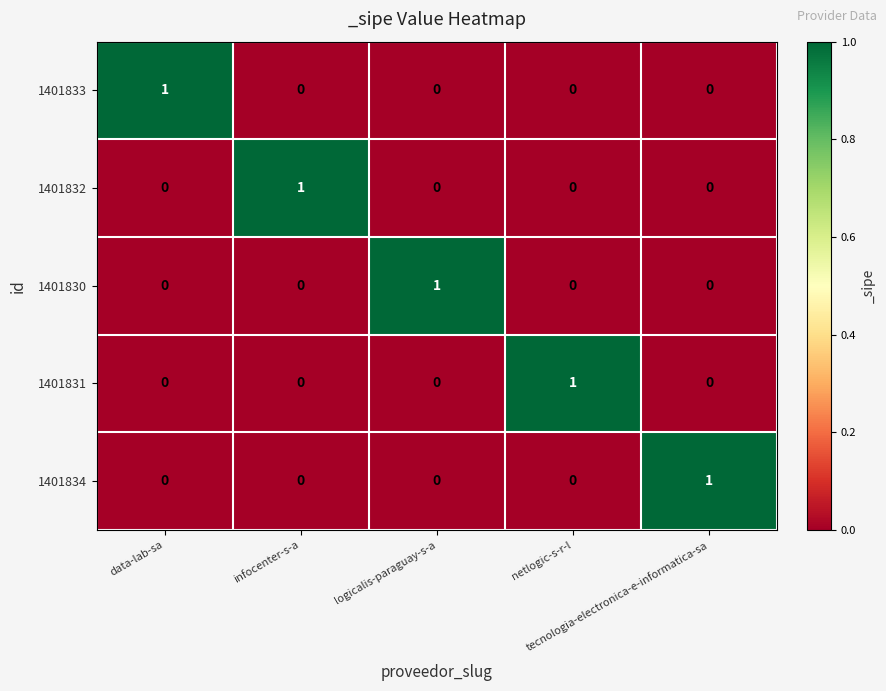

Count the 1401834 values in the range 0 to 1.

5